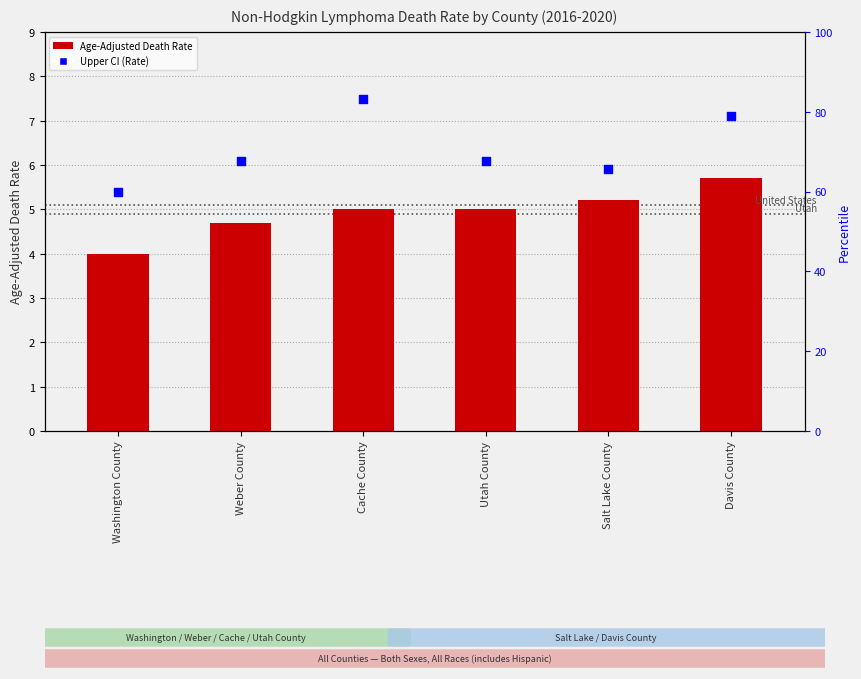

Which series reaches the minimum Y coordinate?

Age-Adjusted Death Rate